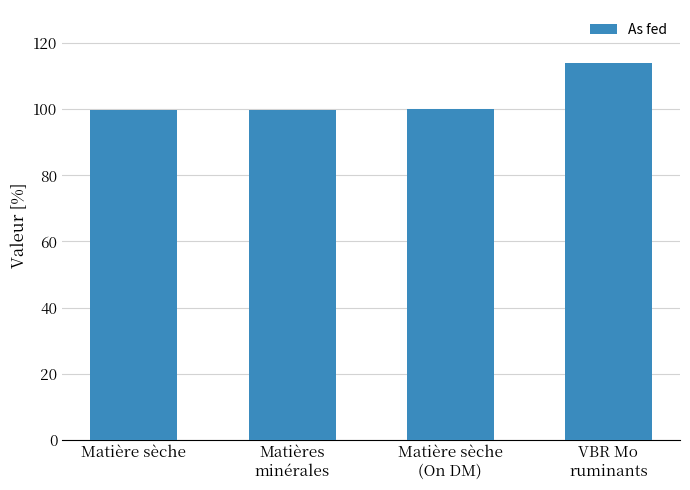

Between Matière sèche
(On DM) and VBR Mo
ruminants, which is larger?

VBR Mo
ruminants